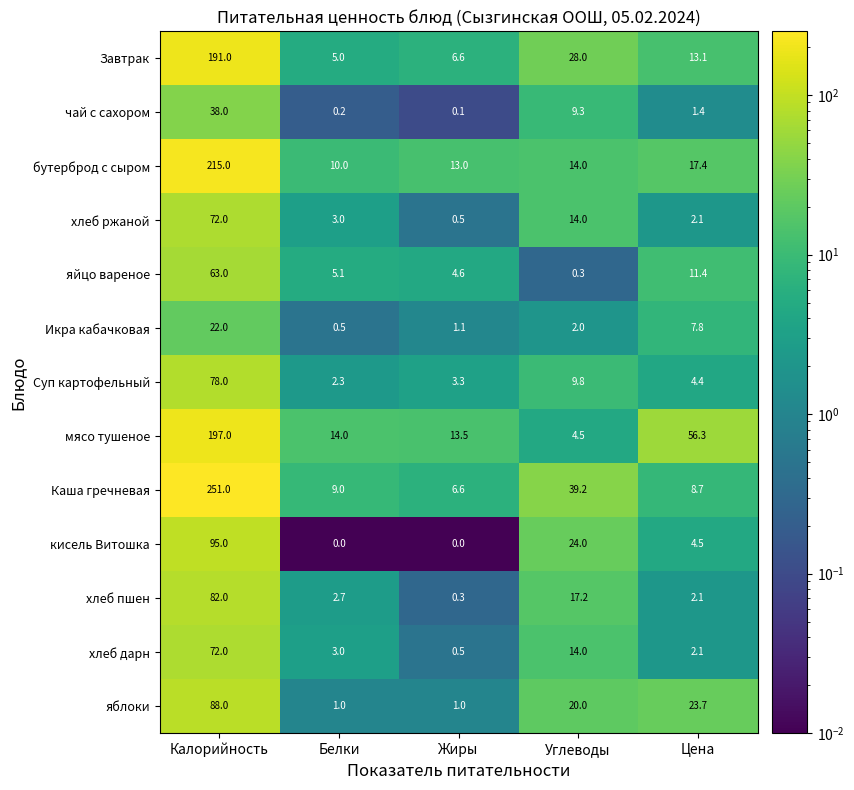

What value does the Суп картофельный series have at Жиры?

3.3